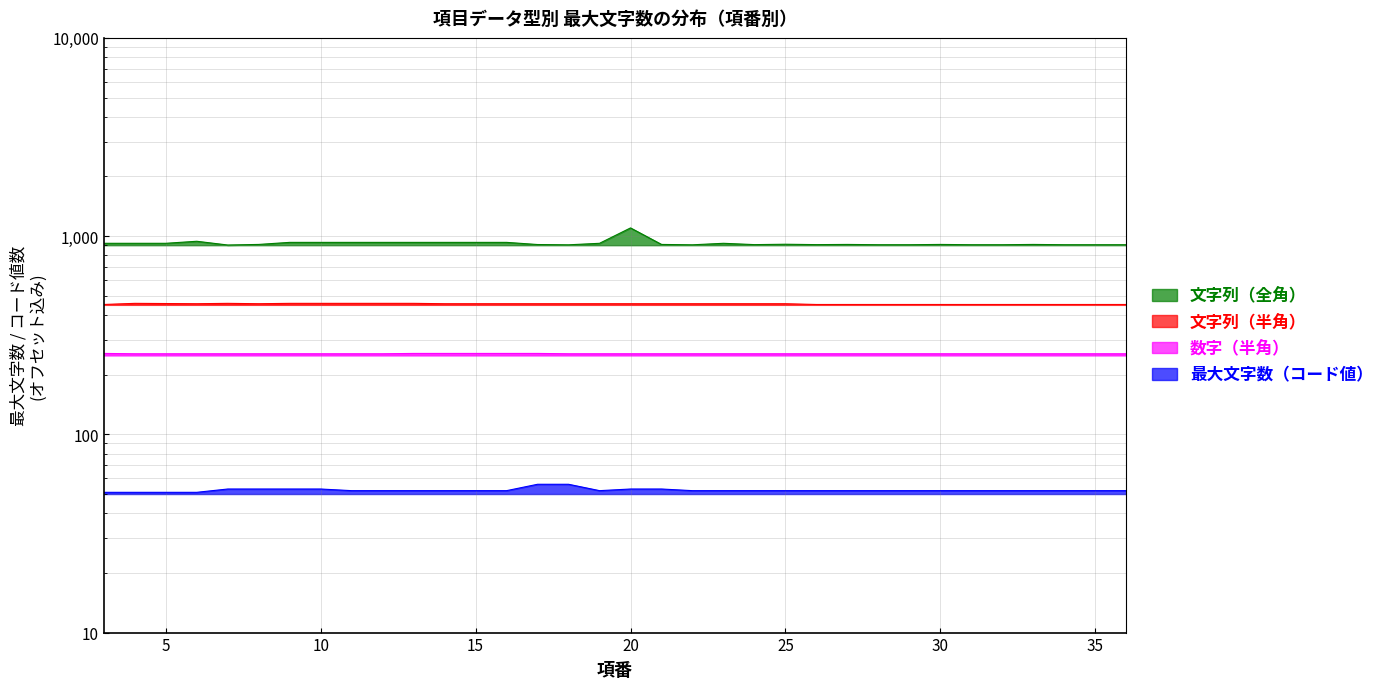

How many data points does each series have?

34